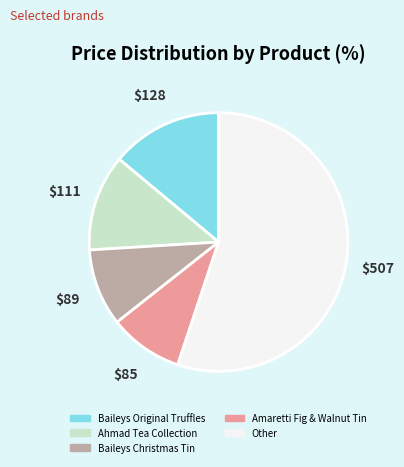

Is there any slice that represents more than half of the pie?

Yes